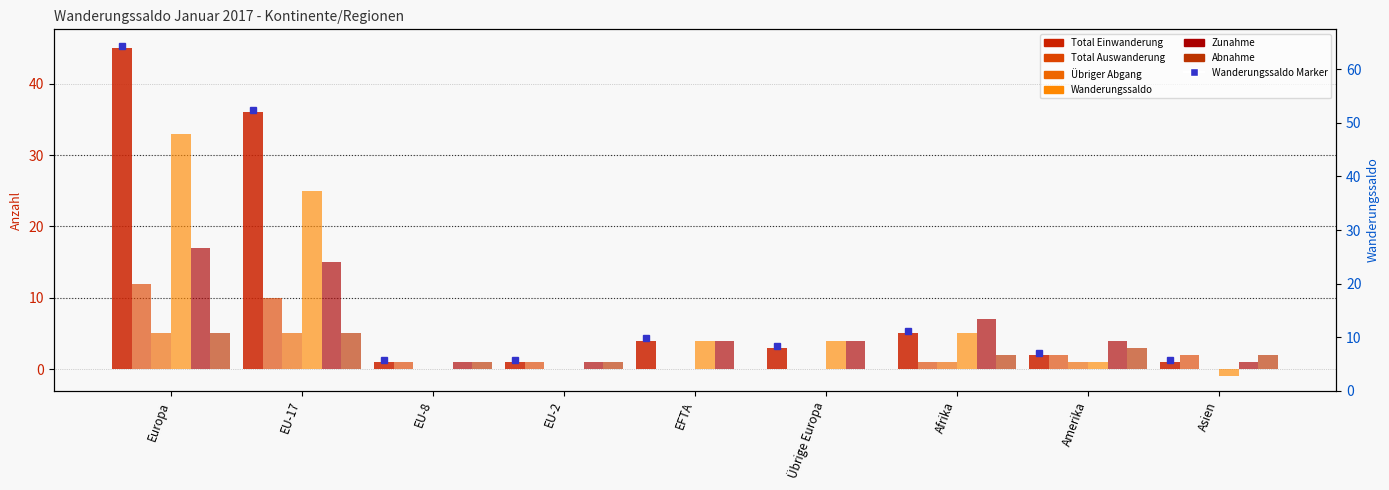

The Abnahme series shows 1 at EU-8. True or false?

False